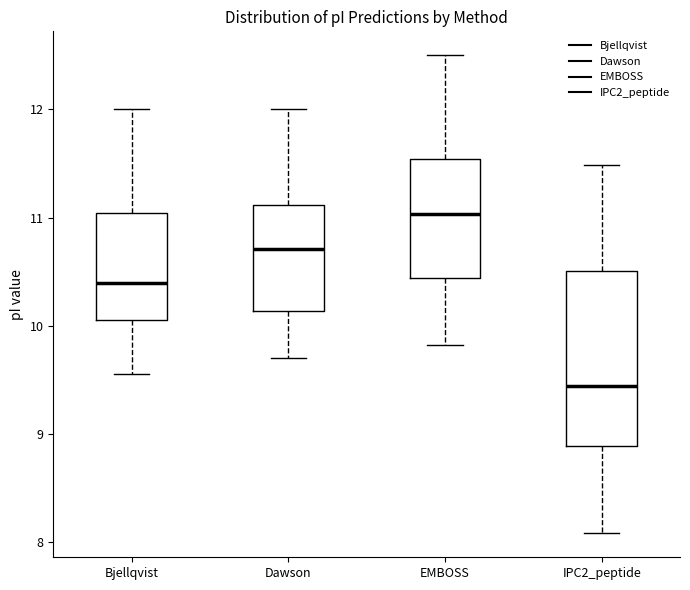

Which box's median line is the highest?

EMBOSS